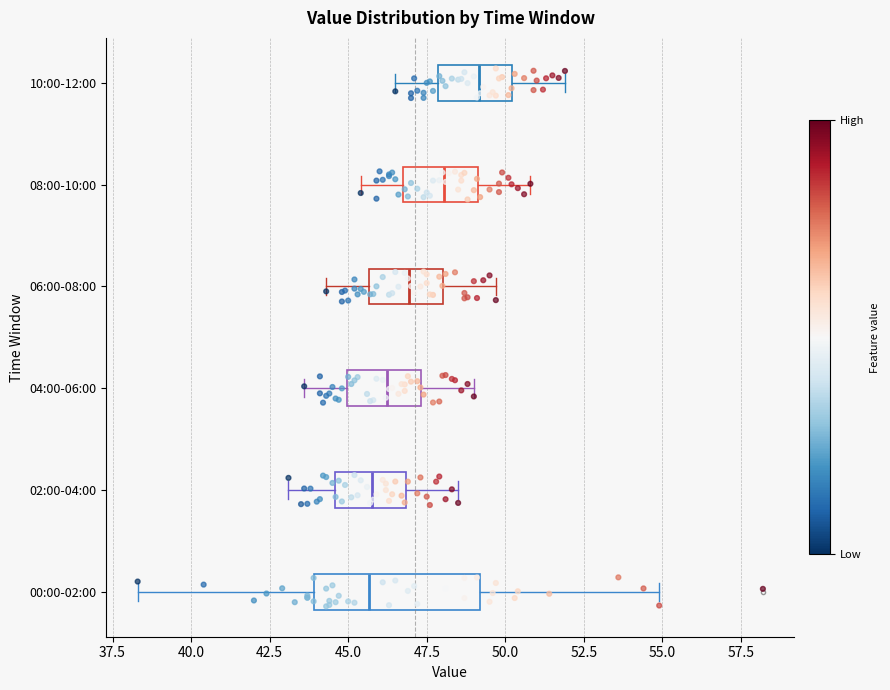

Comparing the boxes themselves (not the whiskers), which one is the widest?

00:00-02:00